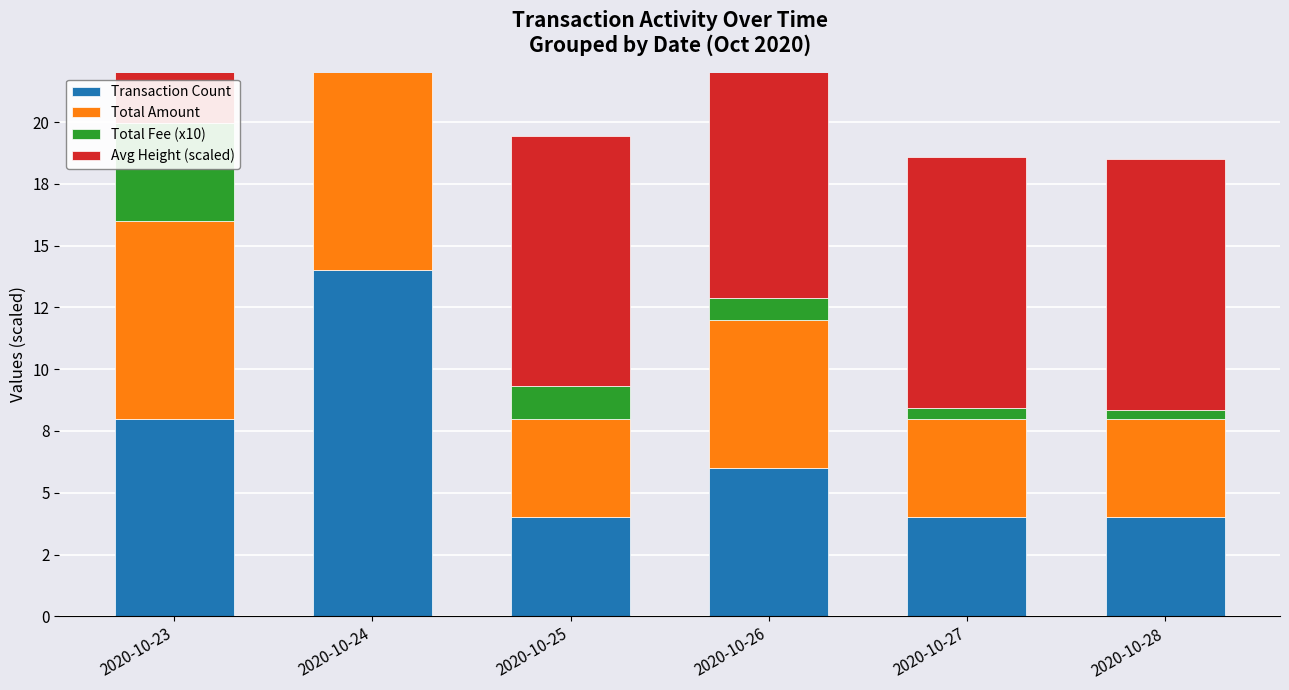

What is the total value across all series at 2020-10-23?

30.1